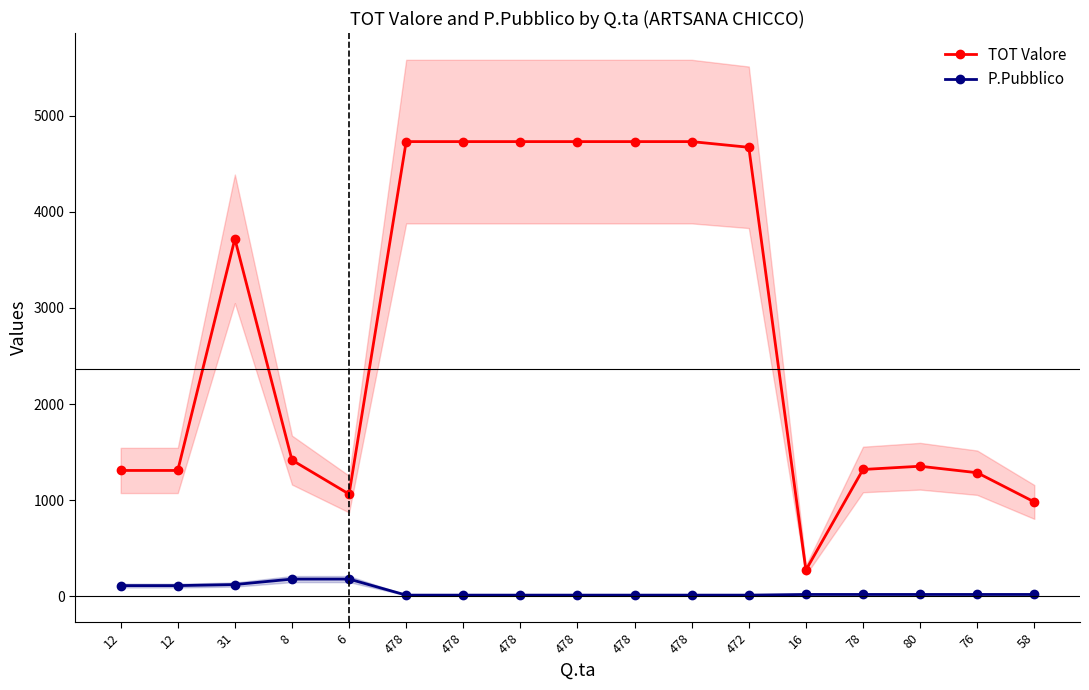

What is the label of the 16th point from the right?

12